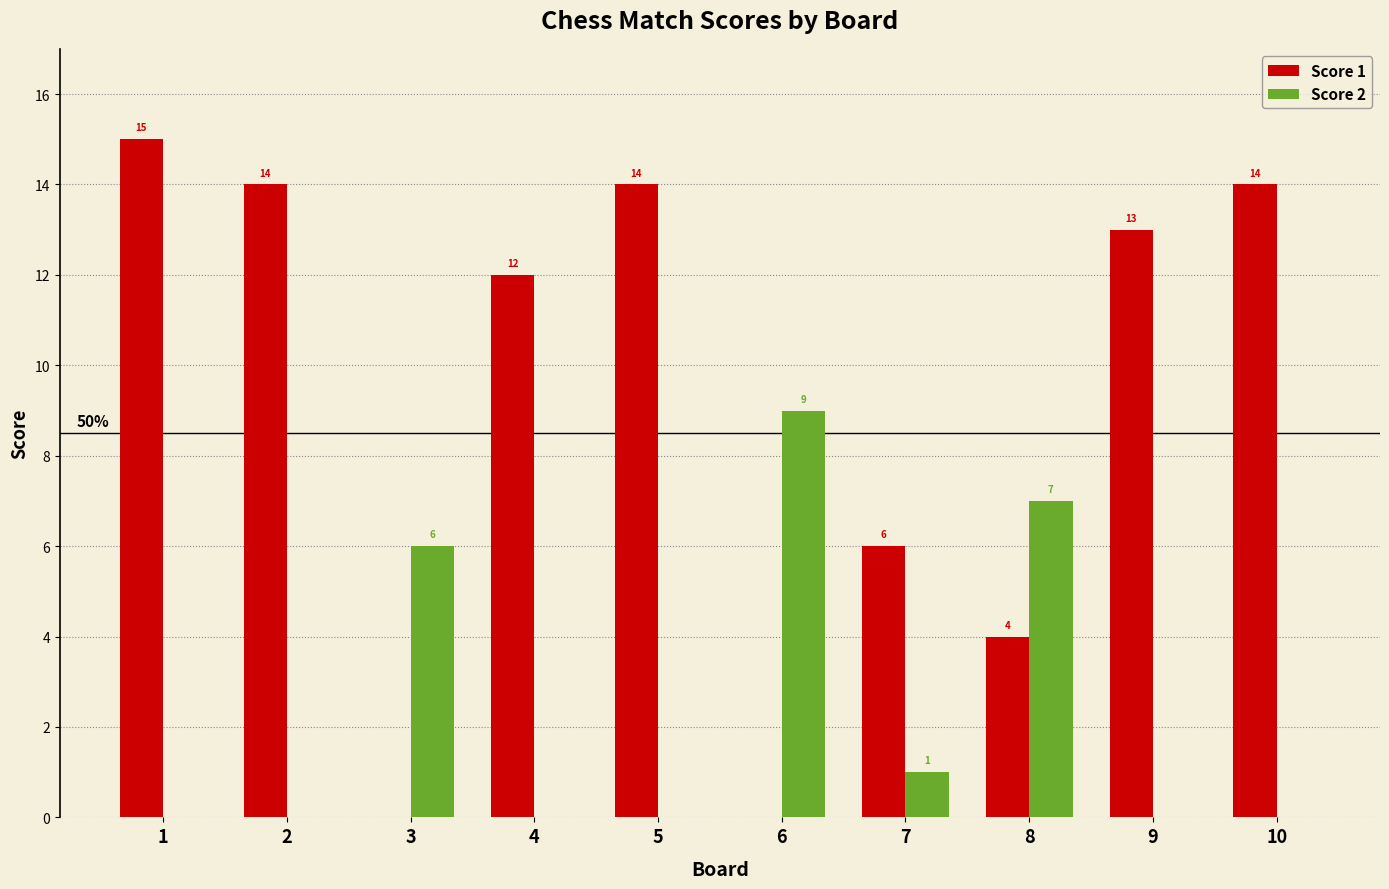

How many positive values does the Score 1 series have?

8